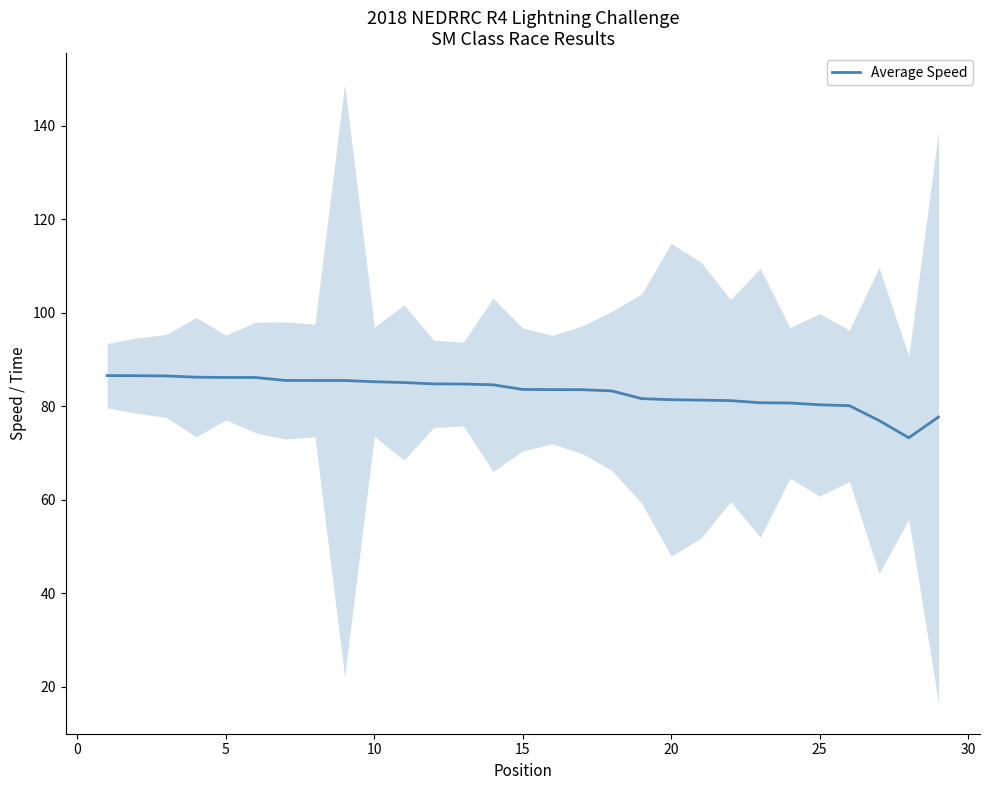

Reading left to right, list all the values displayed in this chart.

86.5	86.5	86.4	86.2	86.1	86.1	85.5	85.5	85.5	85.2	85.0	84.7	84.7	84.5	83.6	83.5	83.5	83.2	81.6	81.3	81.3	81.2	80.7	80.7	80.3	80.1	76.9	73.2	77.7